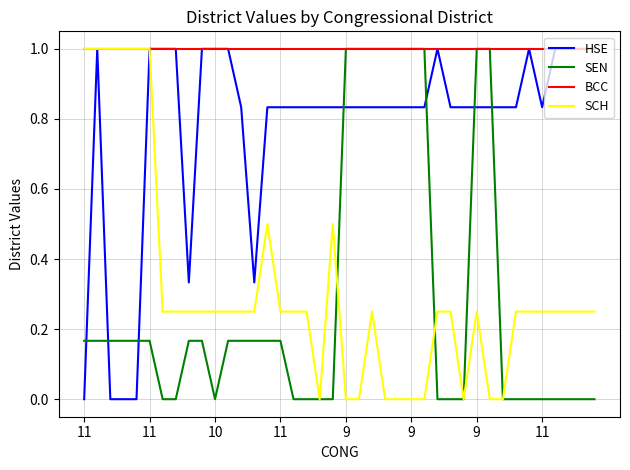

What is the minimum value for BCC?

1.0